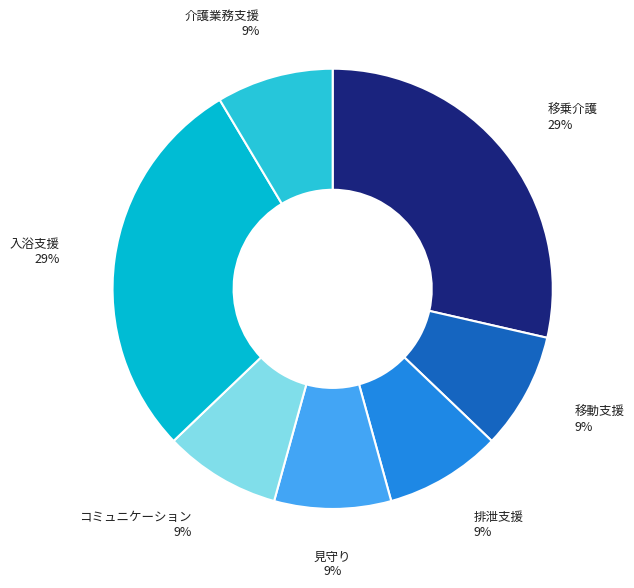

To the nearest percent, what is the combined percentage of 移動支援 and 見守り?

17%